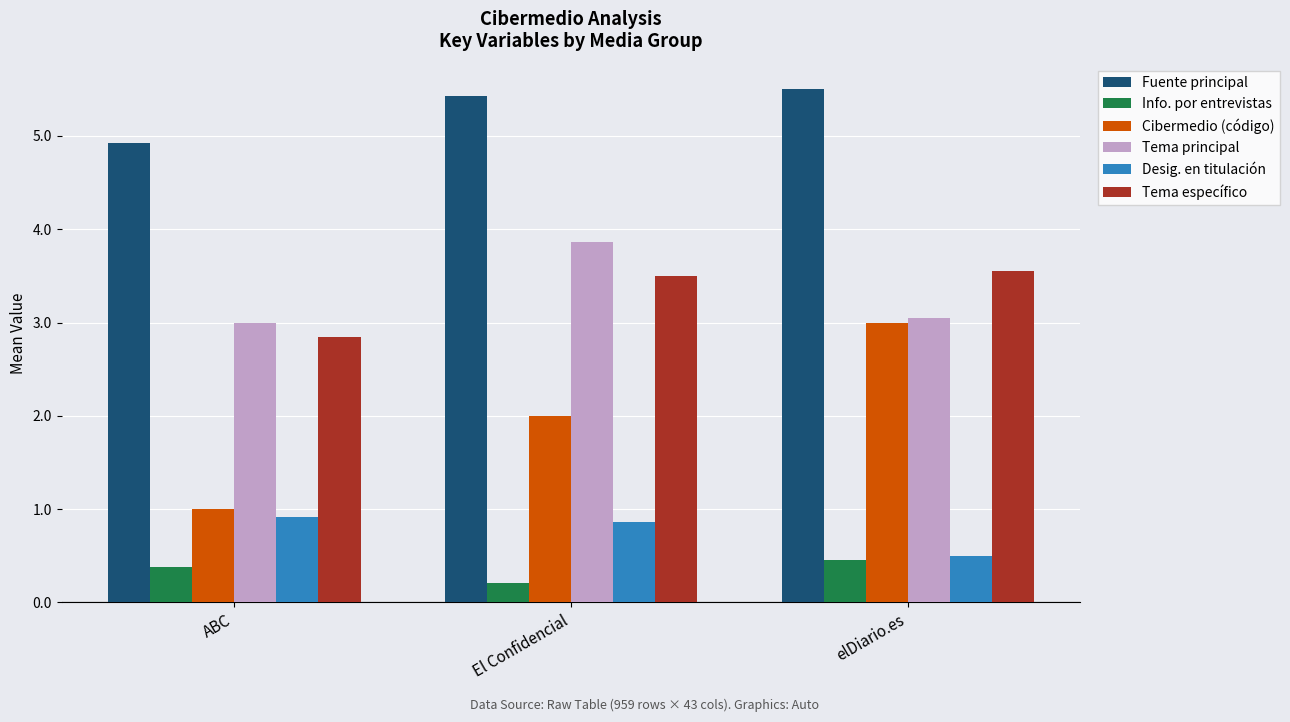

What is the difference between the maximum and minimum values in the Fuente principal series?

0.6